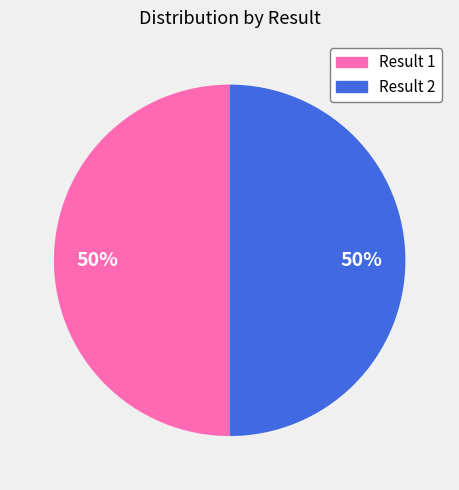

To the nearest percent, what is the average slice percentage?

50%